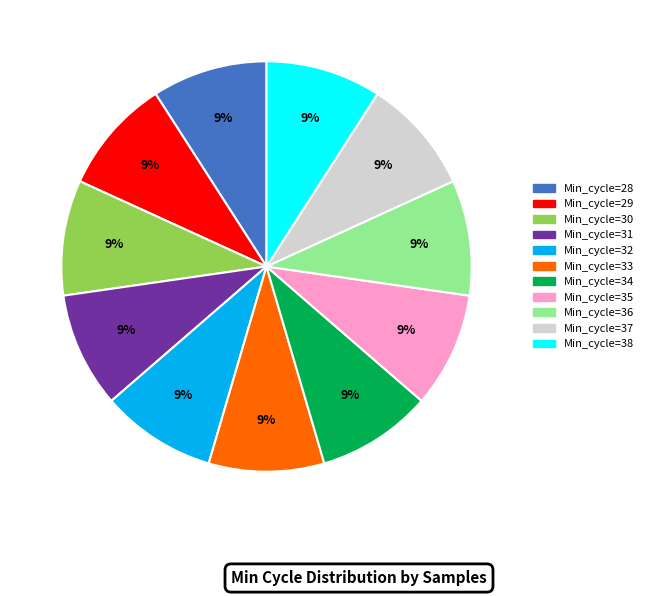

Is there a majority slice in this chart?

No